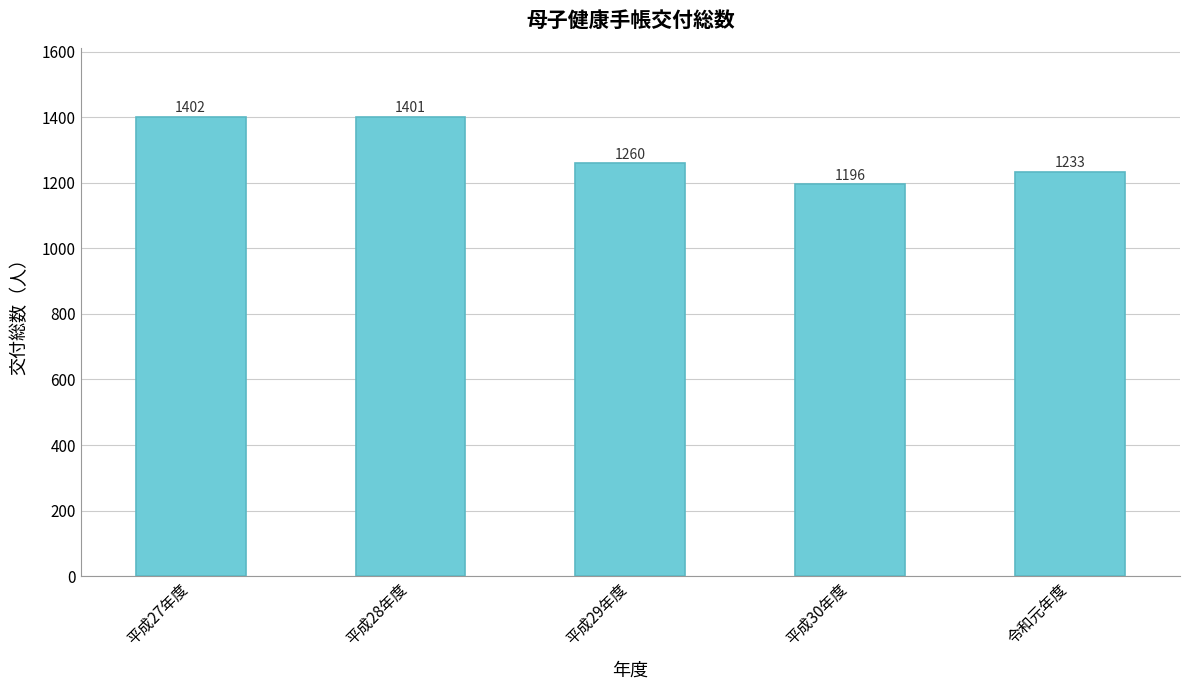

How many bars are there in total?

5